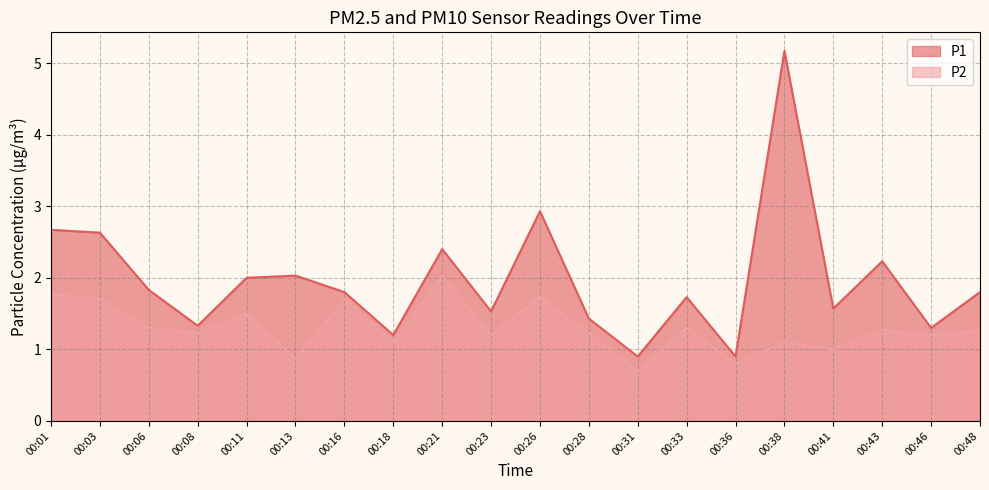

How many lines are shown in the chart?

2